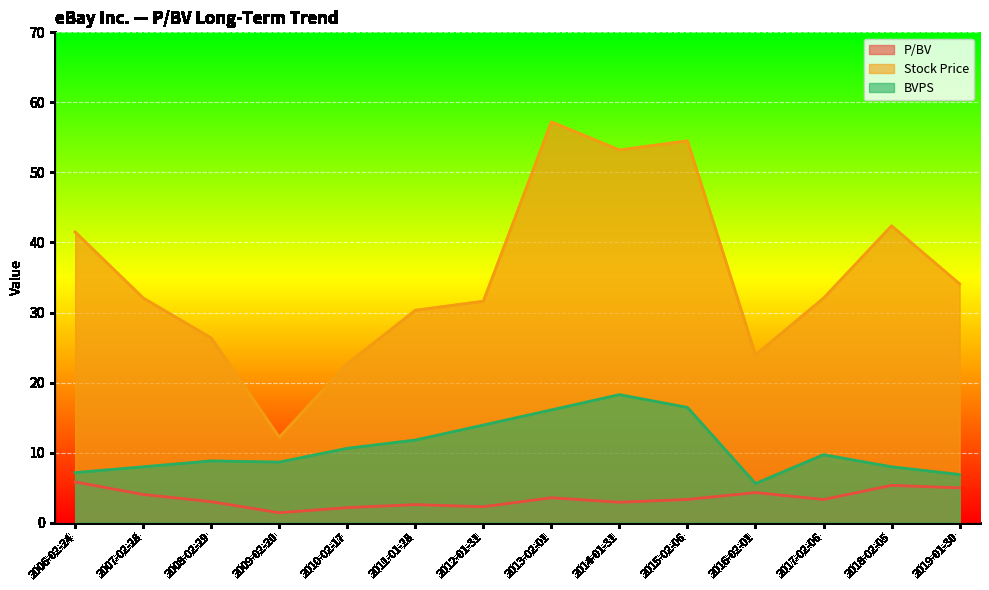

At how many categories does at least one series exceed 1?

14